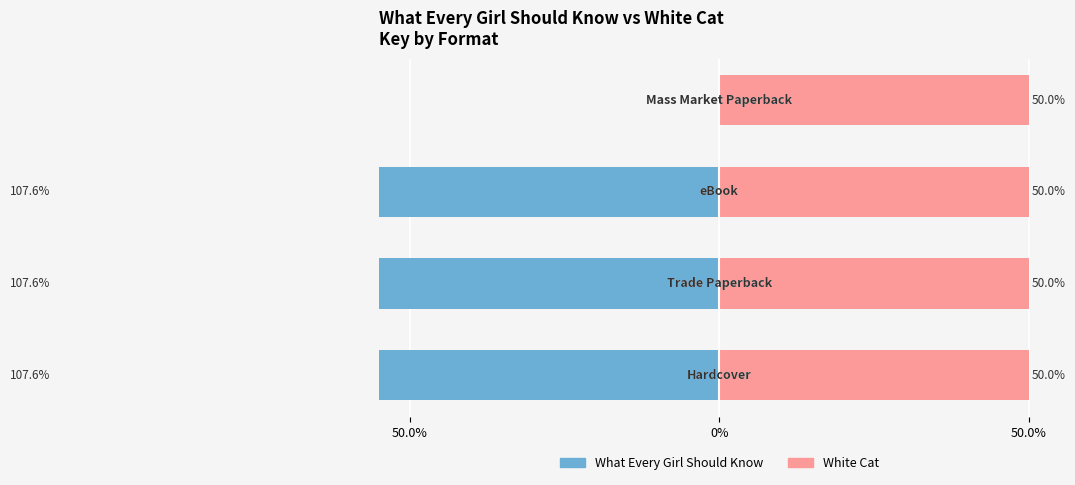

What is the label of the 1st bar from the left?

50.0%